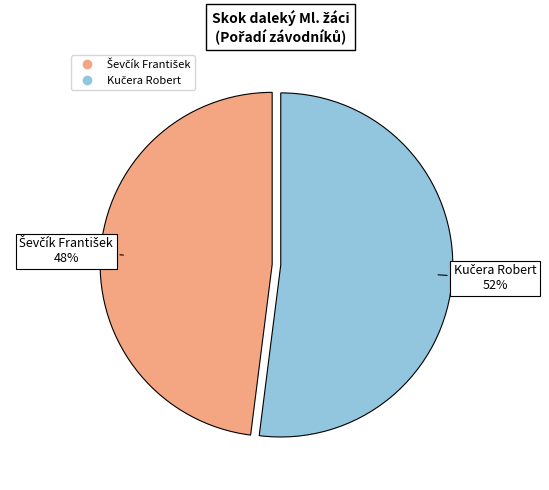

Is there any slice that represents more than half of the pie?

Yes